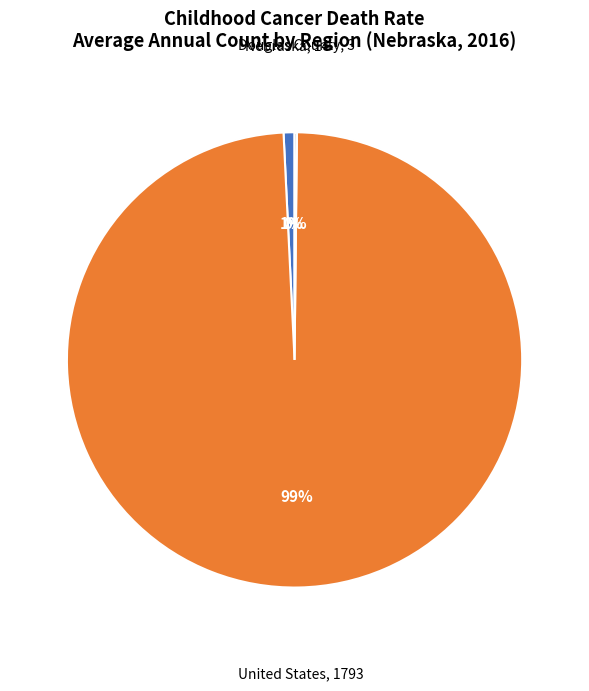

To the nearest percent, what is the difference between the largest and smallest slice percentages?

99%